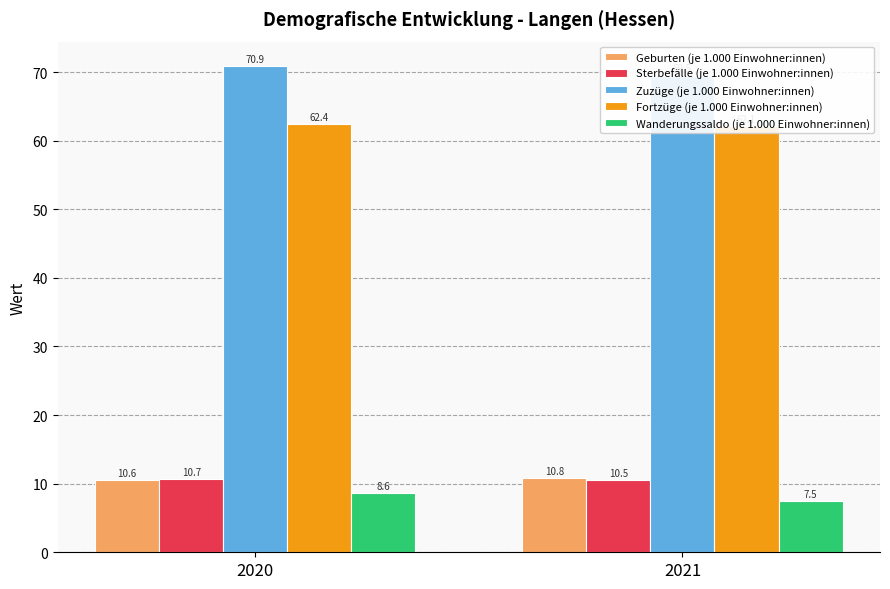

Which has a higher value, 2021 or 2020?

2021